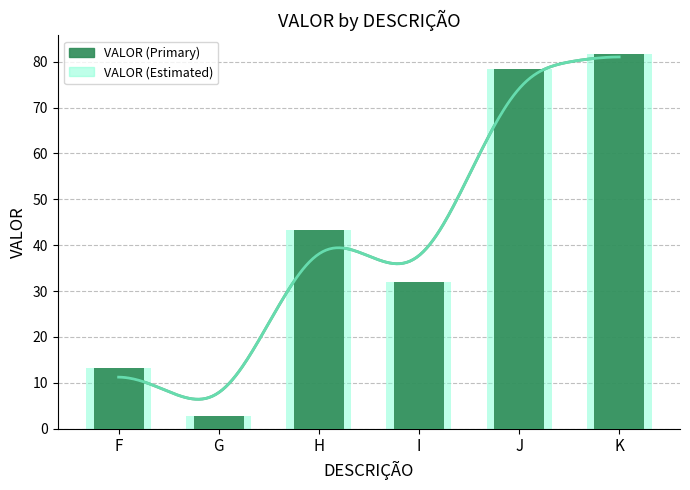

How many data points does each series have?

6